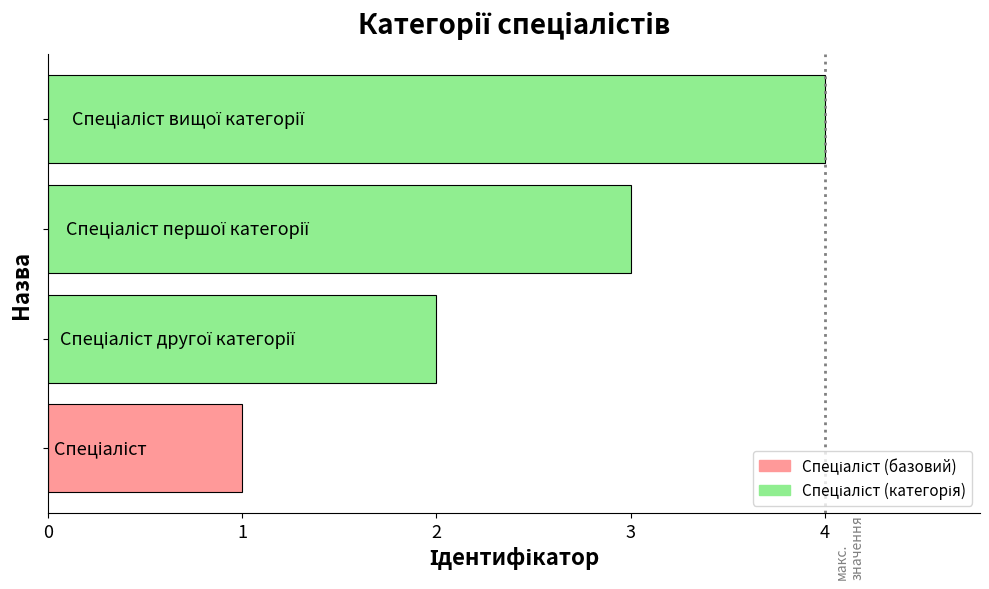

What is the maximum value shown in the chart?

4